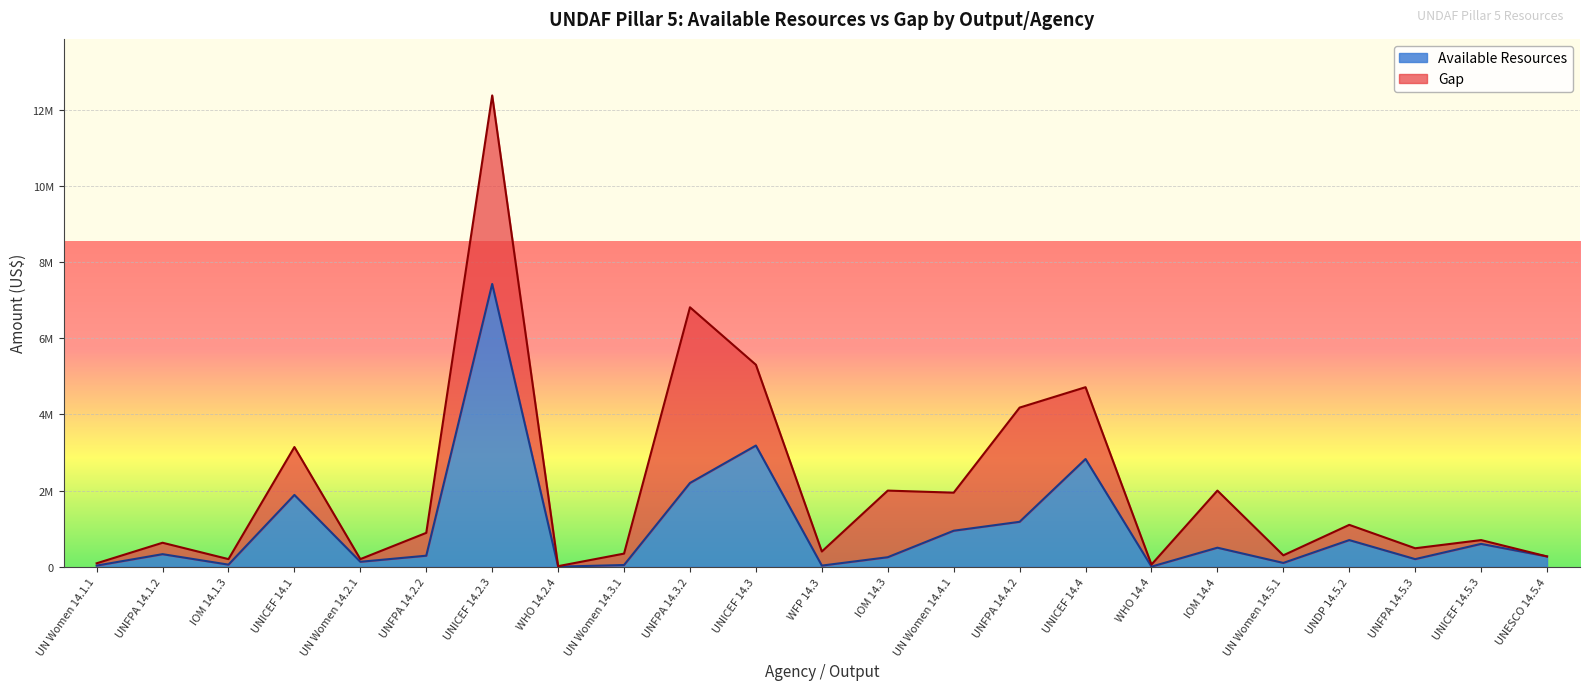

What is the maximum value shown in the chart?

7427700